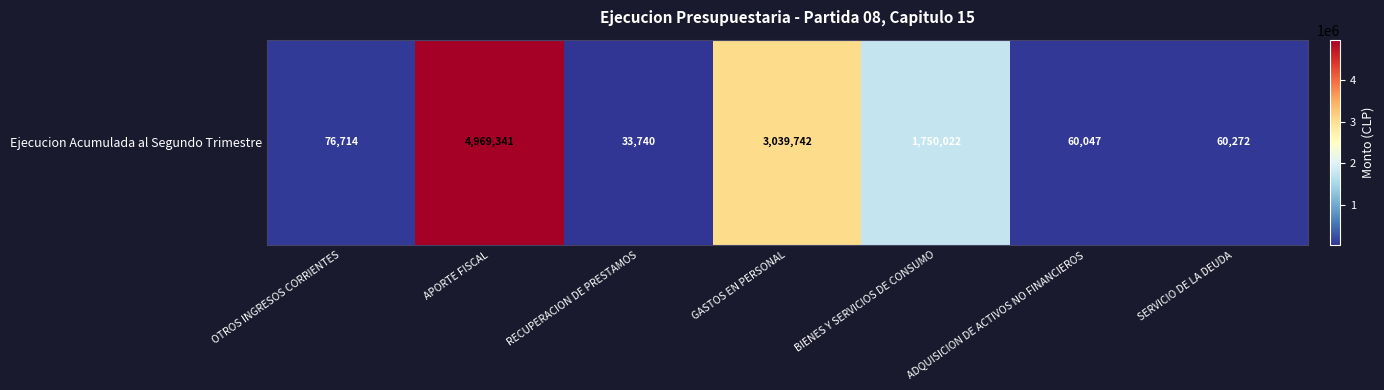

How many data points are less than 76714?

3